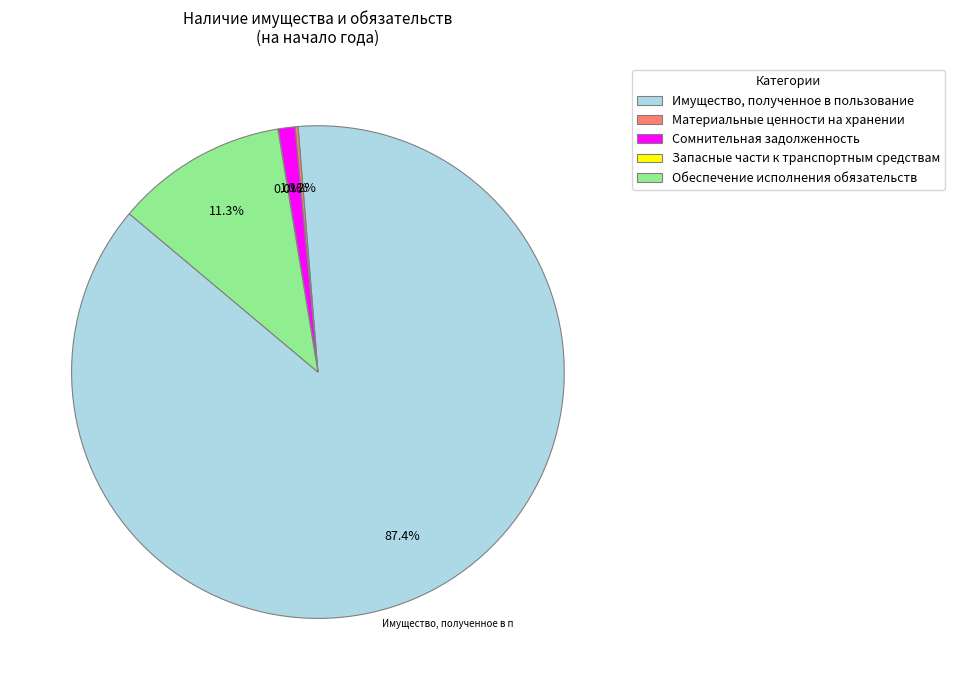

The Обеспечение исполнения обязательств slice represents 11% of the pie. True or false?

True